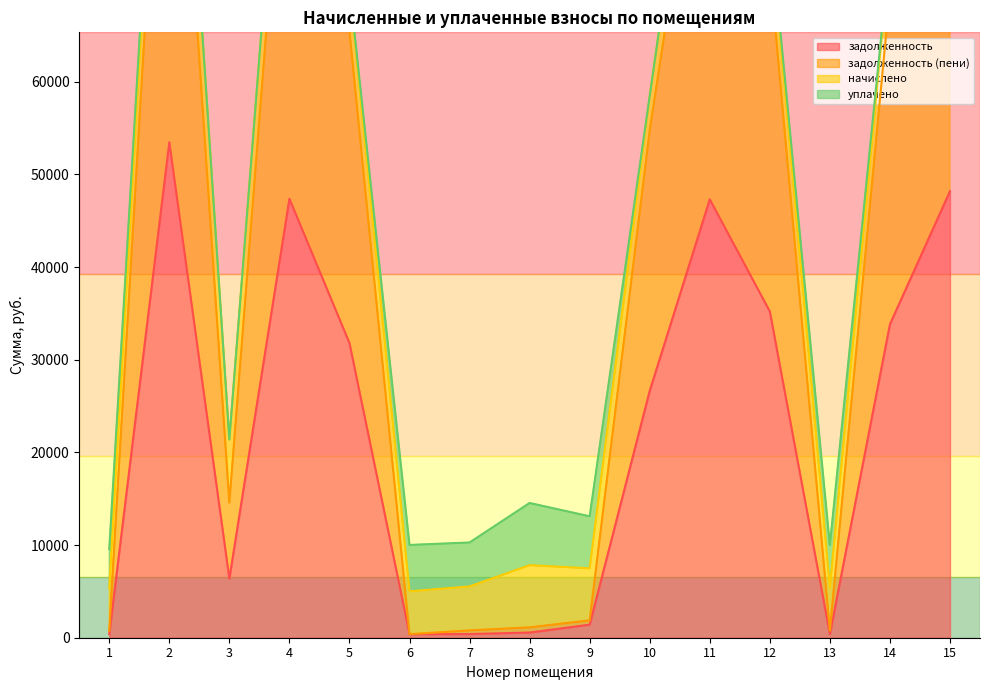

True or false: задолженность (пени) and задолженность cross at least once.

False